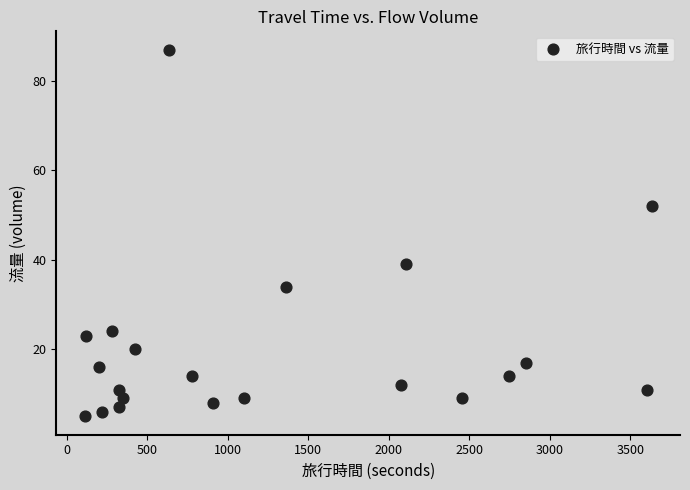

What Y value in the scatter plot is closest to 46?

52